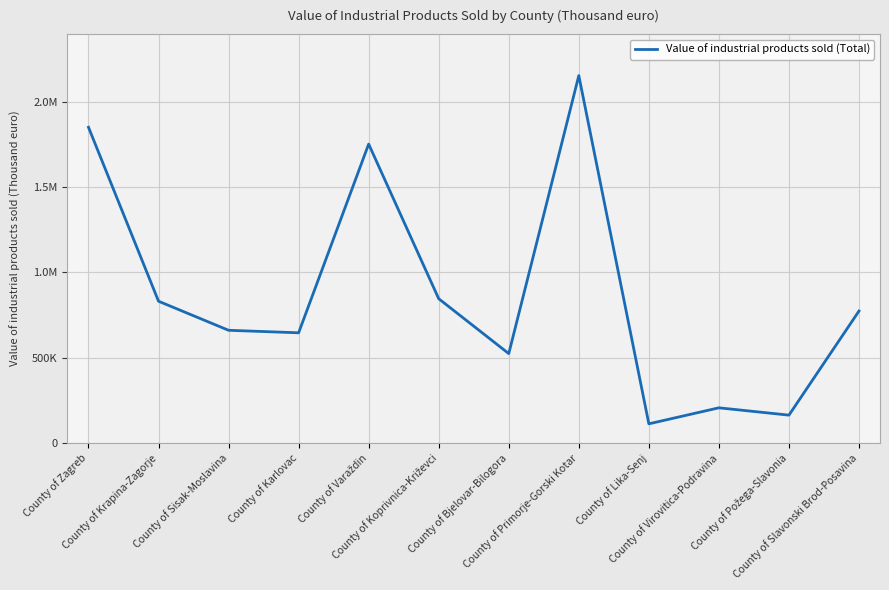

What is the greatest value displayed?

2156700